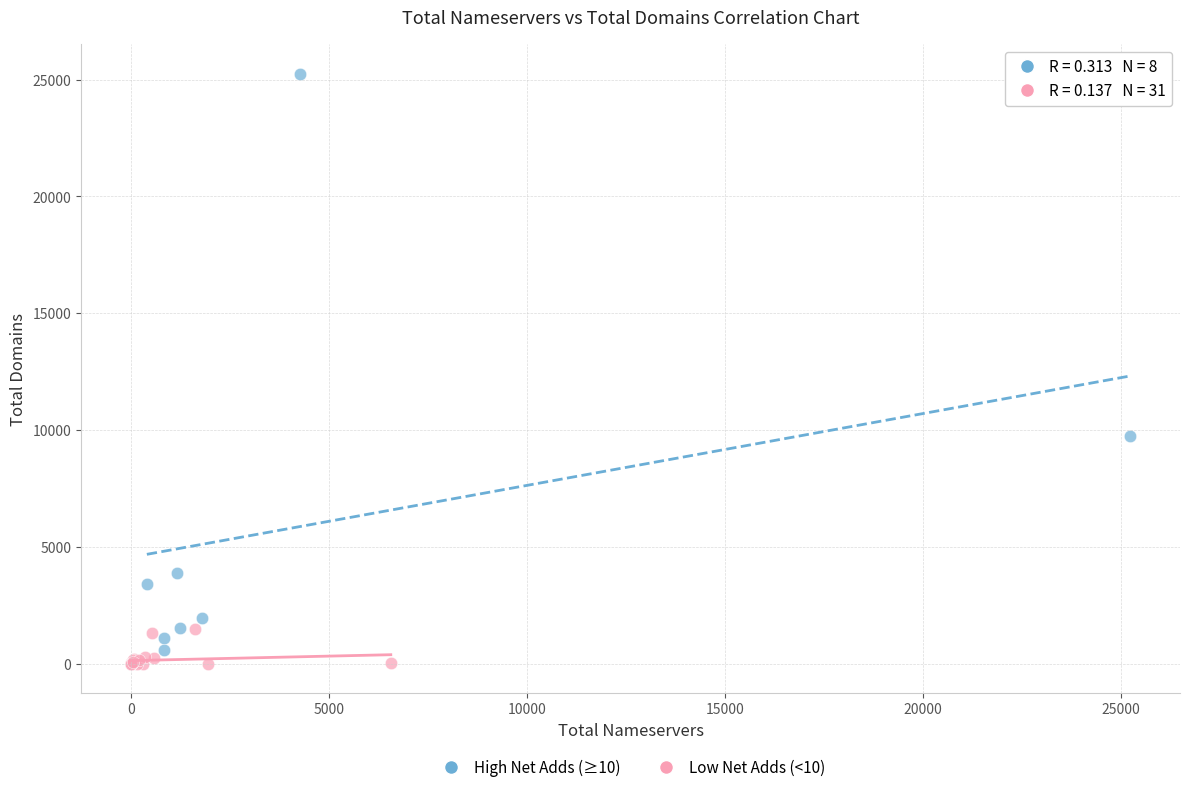

Which series reaches the maximum Y coordinate?

High Net Adds (≥10)